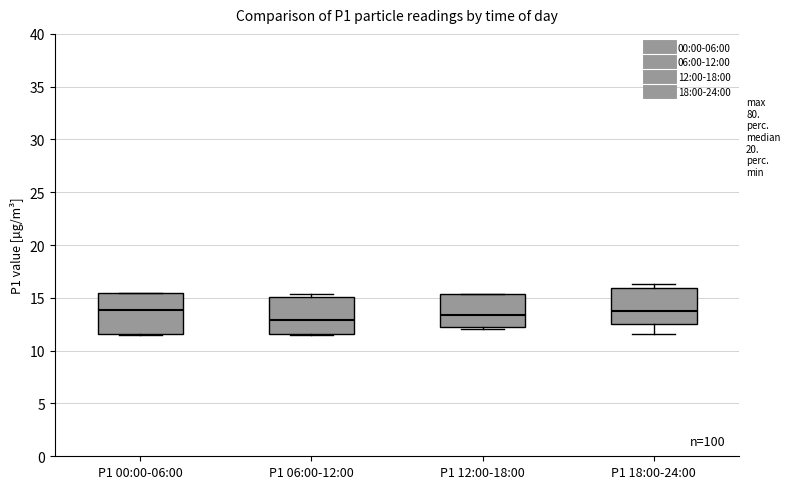

Reading left to right, transcribe this box plot: for each box, give where its median line is, the range the box spans, and where its two whiskers end, as read against the y-axis. The values are not printed on the chart, so give them approximately, as read against the axis.

P1 00:00-06:00: median 14.0, box 11.5 to 15.5, whiskers 11.5 to 15.5
P1 06:00-12:00: median 13.0, box 11.5 to 15.0, whiskers 11.5 to 15.5
P1 12:00-18:00: median 13.5, box 12.0 to 15.5, whiskers 12.0 (just below the box's lower edge) to 15.5
P1 18:00-24:00: median 14.0, box 12.5 to 16.0, whiskers 11.5 to 16.5